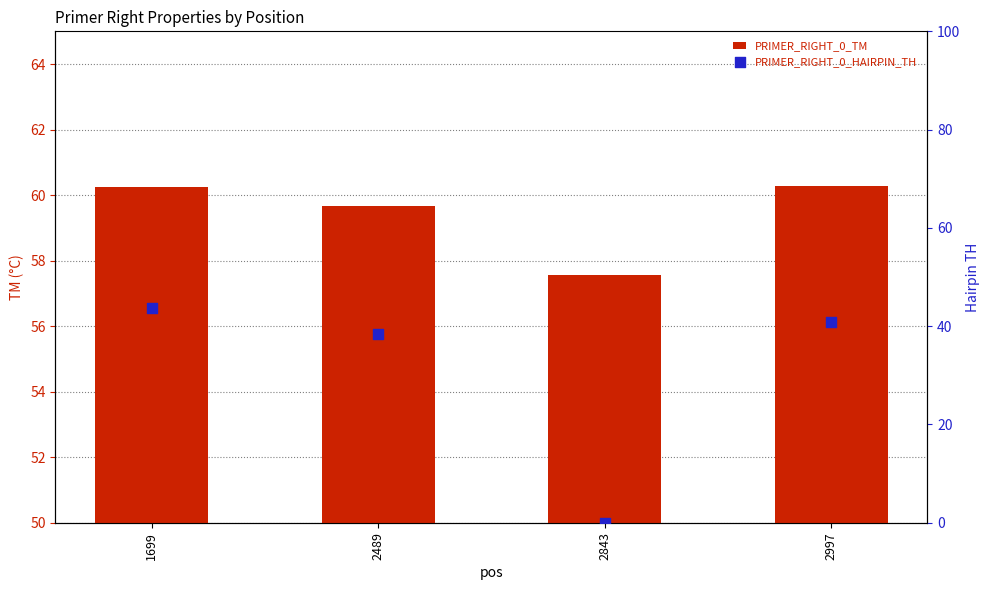

Is the value of PRIMER_RIGHT_0_HAIRPIN_TH at 2489 greater than the value of PRIMER_RIGHT_0_TM at 2489?

No